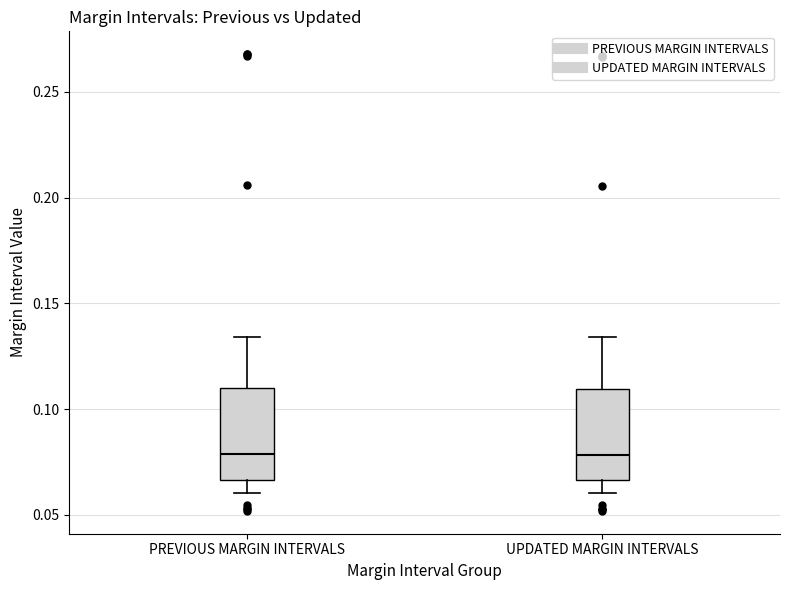

Reading left to right, read every box against the y-axis: the position of its median line, the range the box covers, and the ends of its whiskers. The values are not printed on the chart, so give them approximately, as read against the axis.

PREVIOUS MARGIN INTERVALS: median 0.080, box 0.065 to 0.110, whiskers 0.060 to 0.135
UPDATED MARGIN INTERVALS: median 0.080, box 0.065 to 0.110, whiskers 0.060 to 0.135